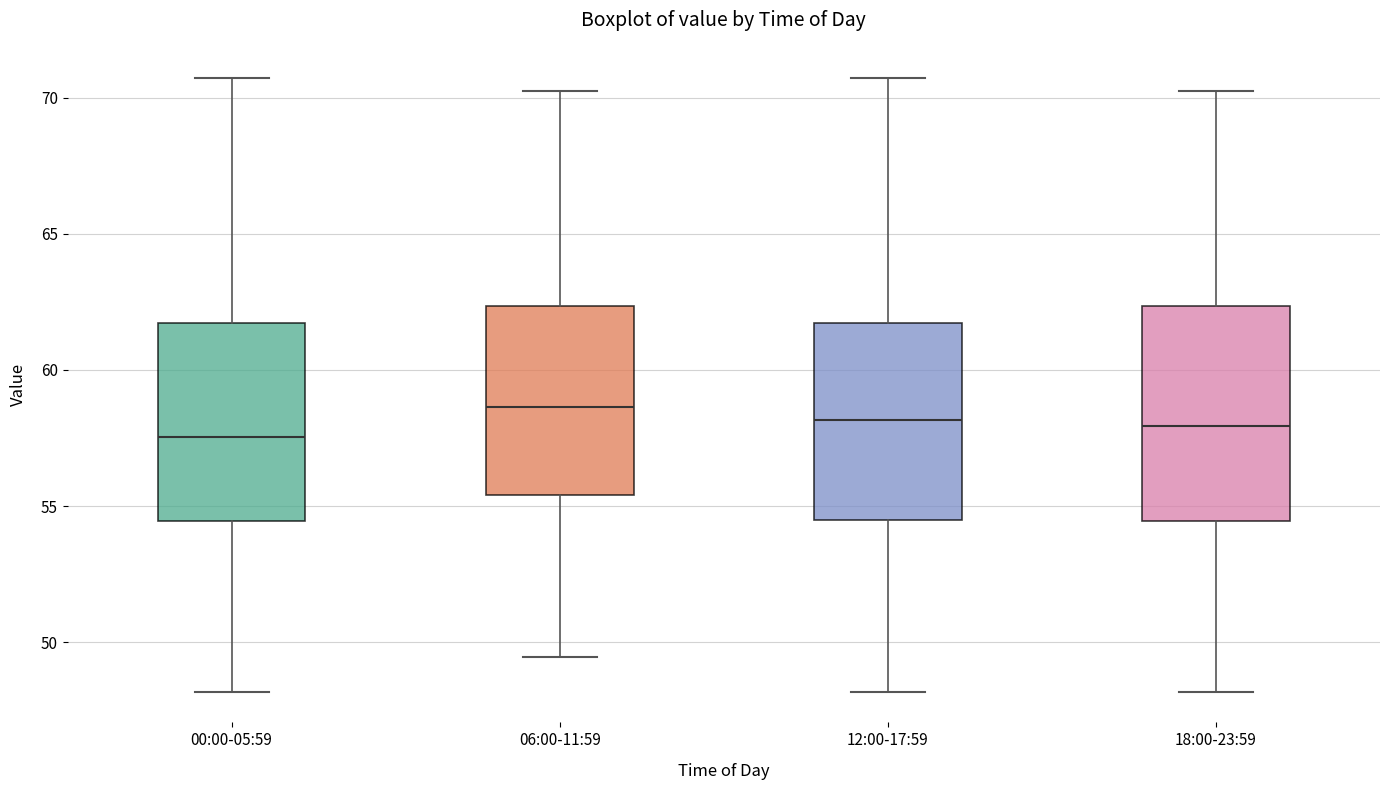

Where is the upper edge of the box for 12:00-17:59 on the y-axis? The values are not printed on the chart, so give them approximately, as read against the axis.

61.5